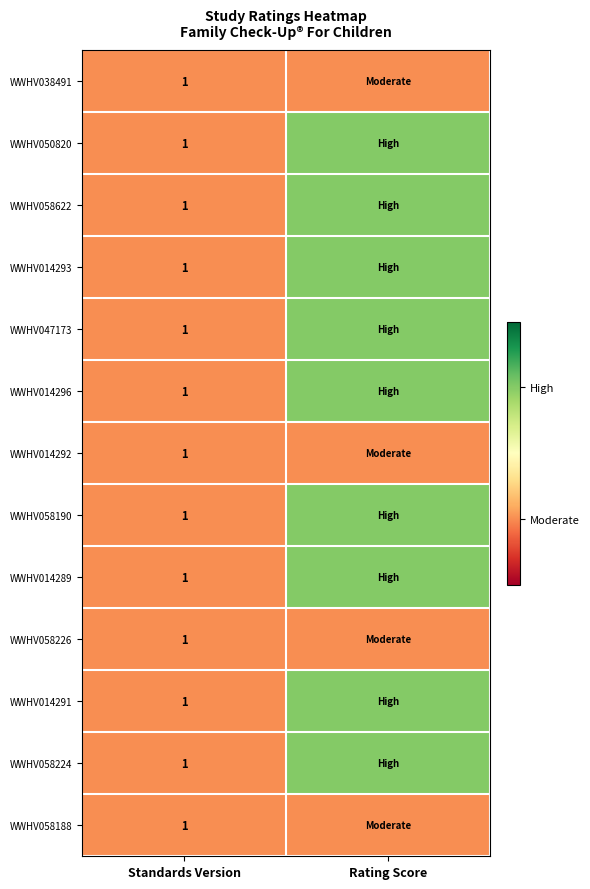

The value of WWHV050820 at Standards Version is 1. True or false?

True